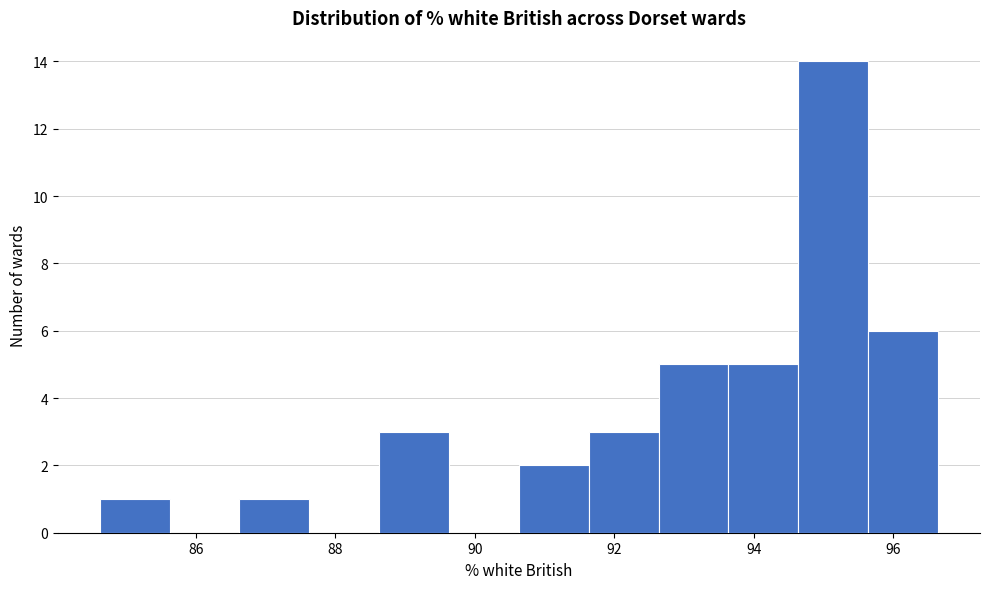

Reading left to right, list every bar in this chart as the range it spans on the x-axis followed by its height. Neither the bar edges nor the heights are printed on the chart, so give them approximately, as read against the axes.

84.6 to 85.6: 1
85.6 to 86.6: 0
86.6 to 87.6: 1
87.6 to 88.6: 0
88.6 to 89.6: 3
89.6 to 90.6: 0
90.6 to 91.6: 2
91.6 to 92.6: 3
92.6 to 93.6: 5
93.6 to 94.6: 5
94.6 to 95.6: 14
95.6 to 96.6: 6